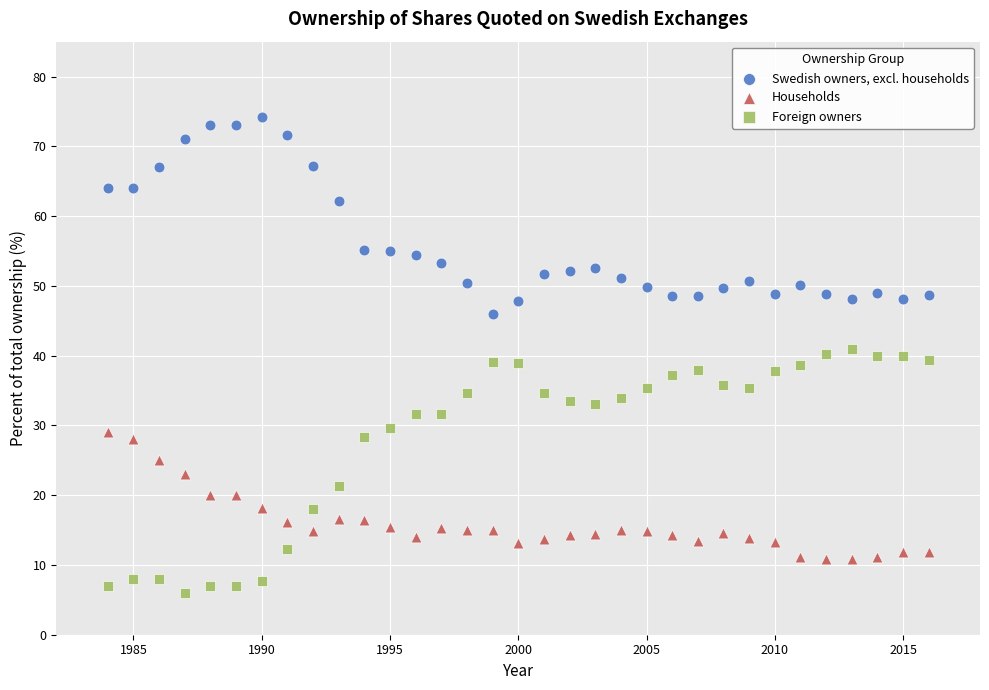

Across all data points, what is the range of X values (max minus min)?

32.0